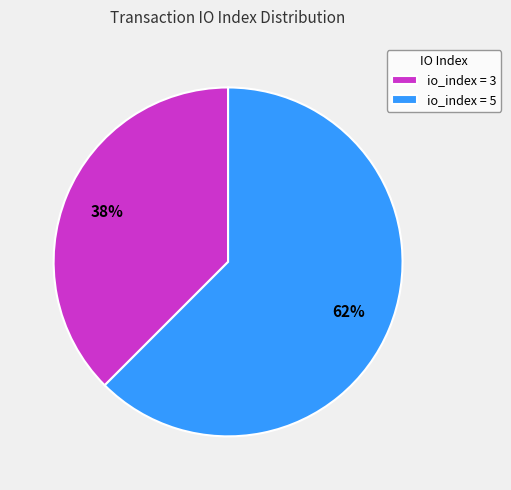

Which category has the biggest portion of the pie?

io_index = 5